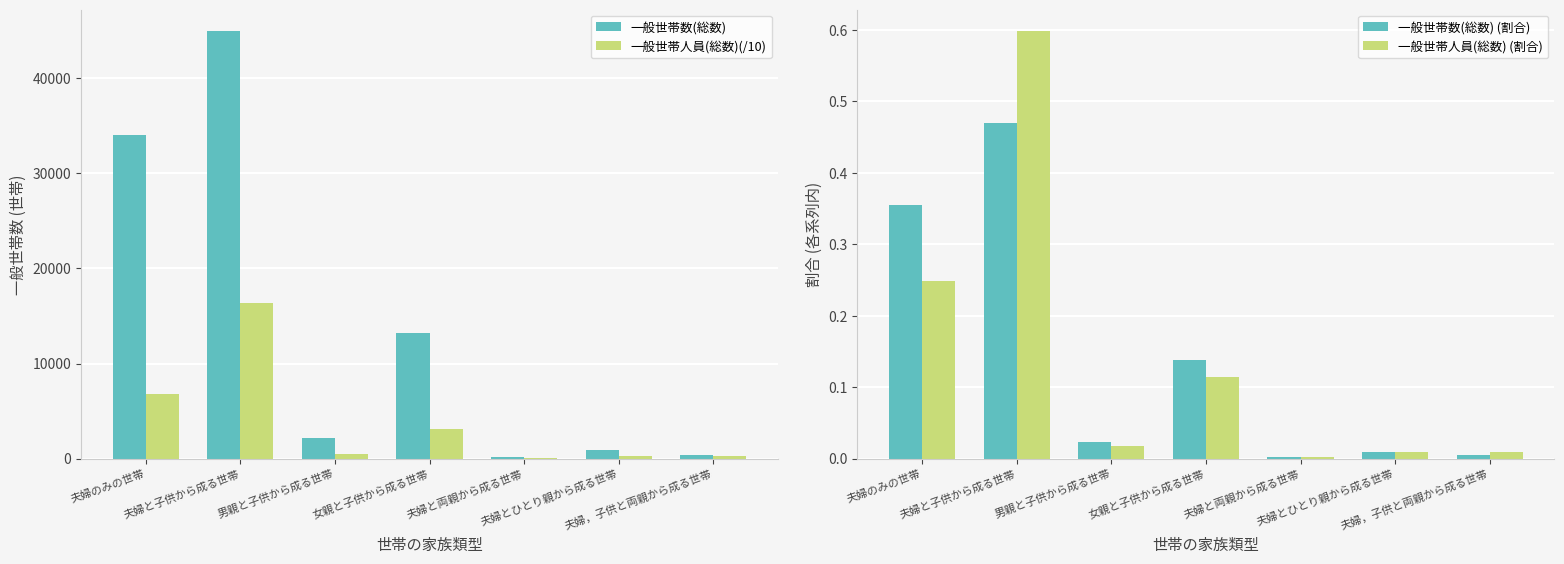

What is the label of the 3rd bar from the right?

夫婦と両親から成る世帯